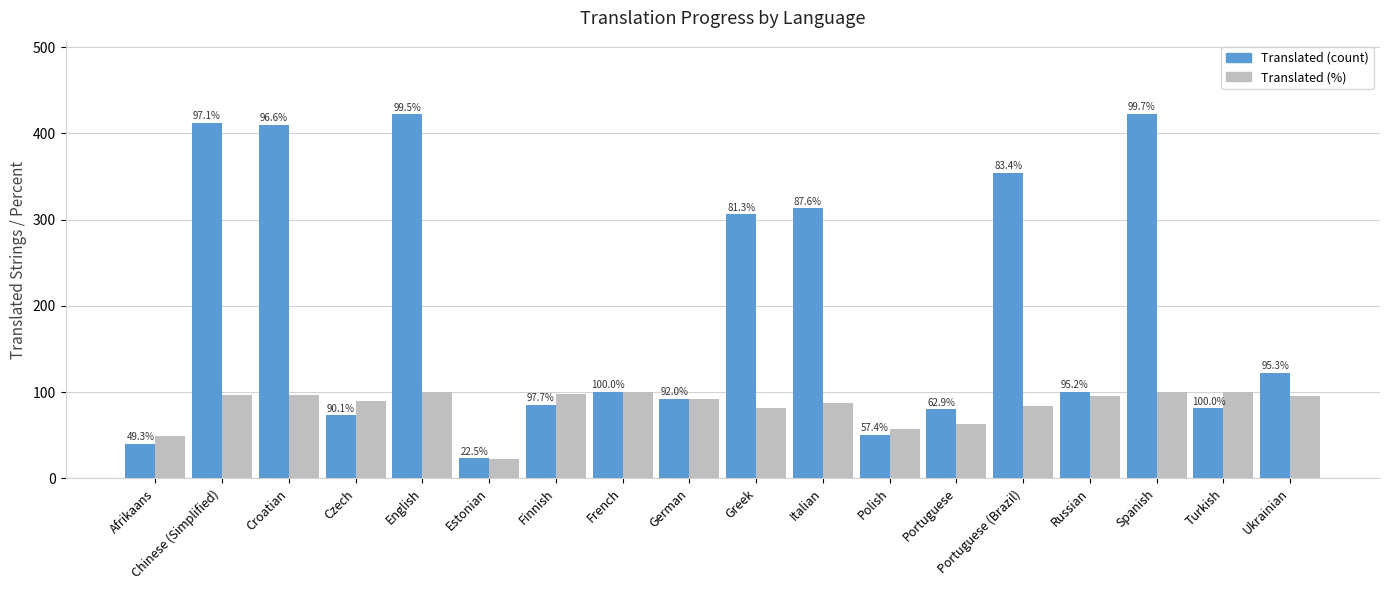

How many series are shown in this chart?

2